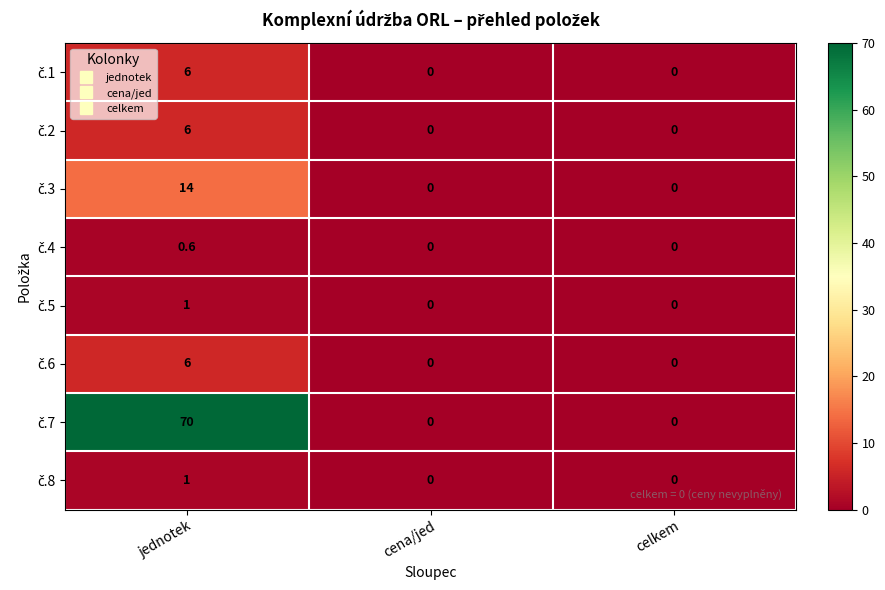

Which category has the highest value across all series?

jednotek